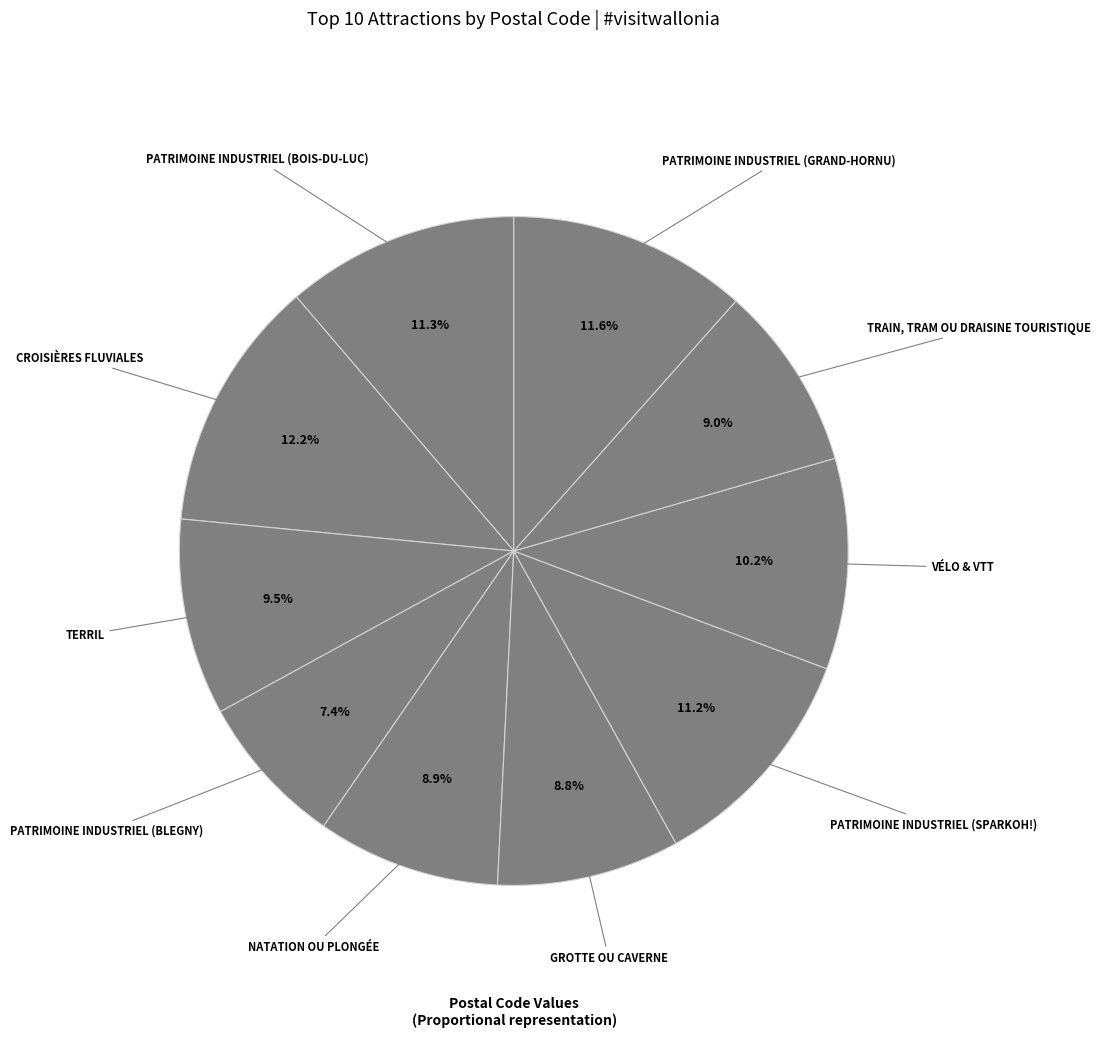

Count the number of slices in the pie.

10